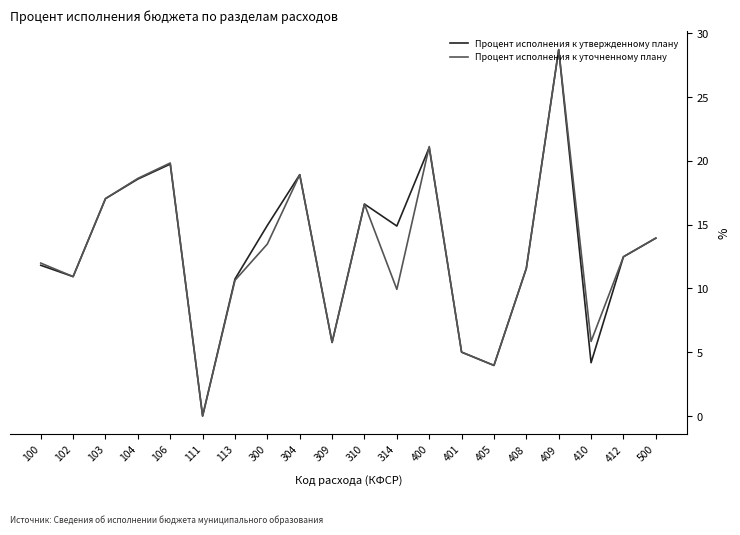

At which category does the chart reach its peak across all series?

409